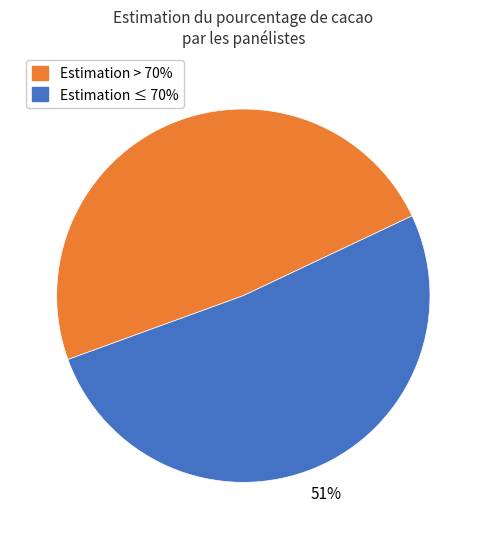

Count the number of slices in the pie.

2